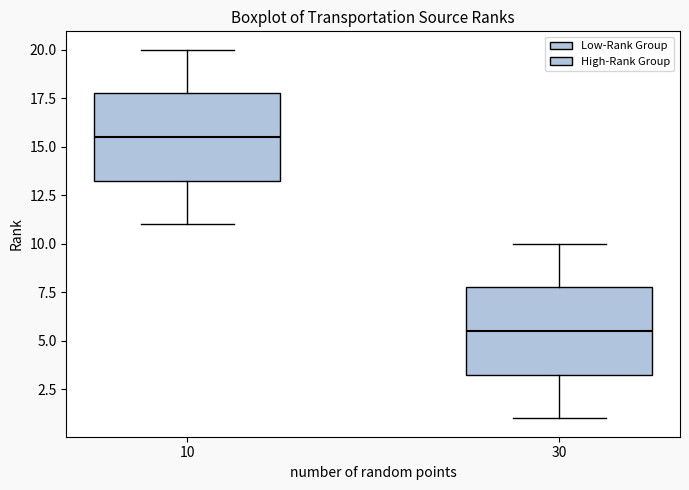

Where does the lower whisker of the box at x = 30 end on the y-axis? The values are not printed on the chart, so give them approximately, as read against the axis.

1.0